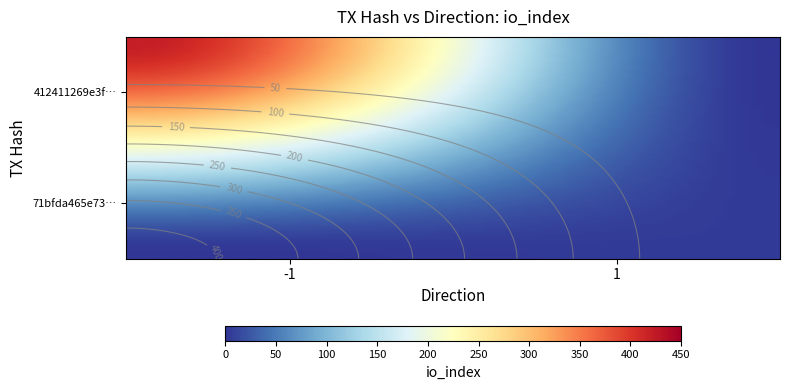

Reading right to left, what are all the values shown in this chart?

412411269e3f97ce4e307725ed272dec1303353: 422	-1
71bfda465e73e15f2b78c3ee96f47a628fe7667: 5	1